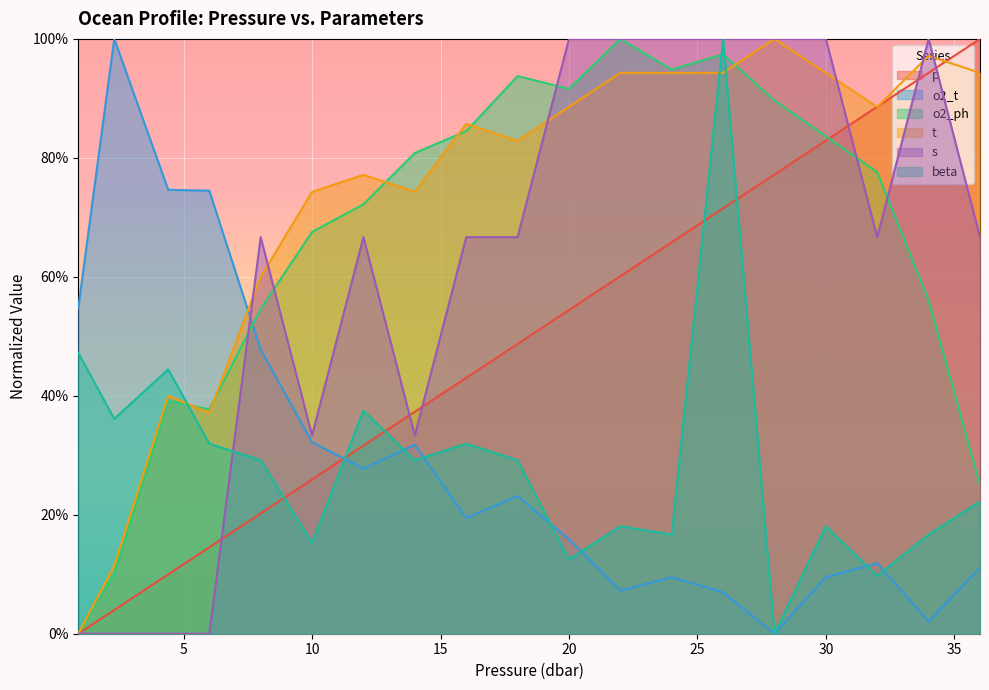

At which label does s reach its minimum?

0.9